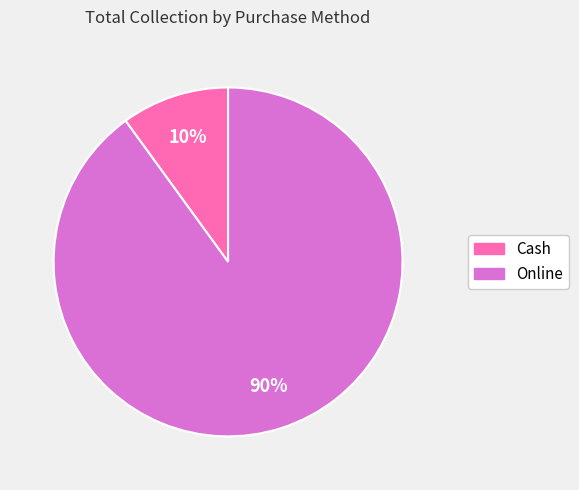

Combined, do Online and Cash account for over 50%?

Yes